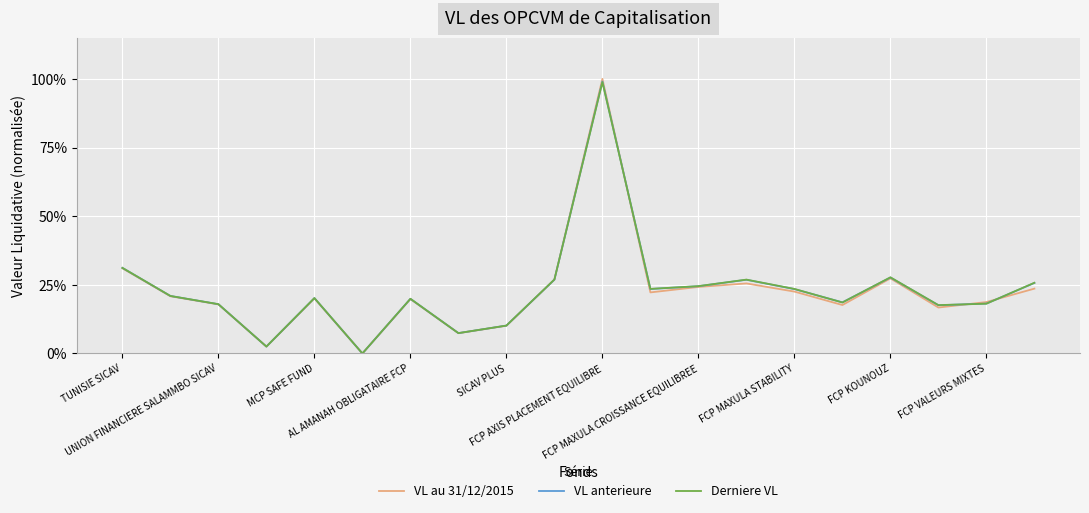

Which category has the highest value in the VL anterieure series?

FCP AXIS PLACEMENT EQUILIBRE